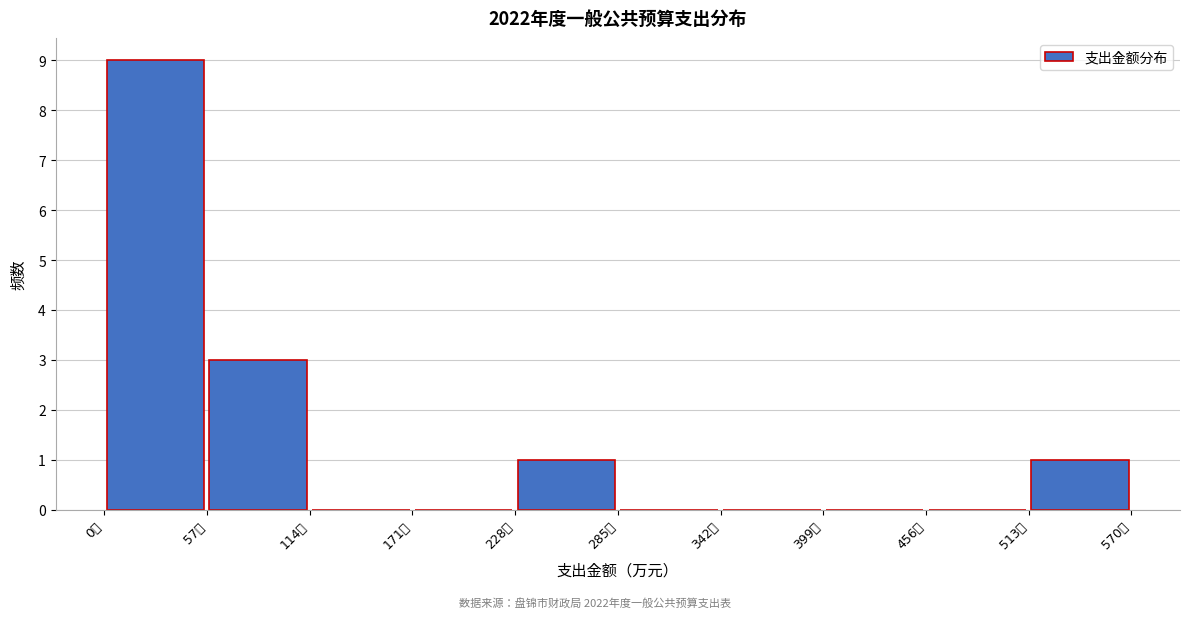

Reading left to right, list every bar in this chart as the range it spans on the x-axis followed by its height. Neither the bar edges nor the heights are printed on the chart, so give them approximately, as read against the axes.

0 to 60: 9
60 to 110: 3
110 to 170: 0
170 to 230: 0
230 to 290: 1
290 to 340: 0
340 to 400: 0
400 to 460: 0
460 to 510: 0
510 to 570: 1